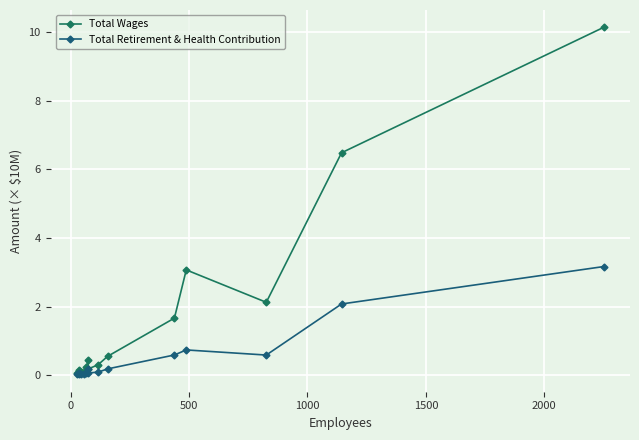

The Total Retirement & Health Contribution series shows 0.0 at 2000. True or false?

False